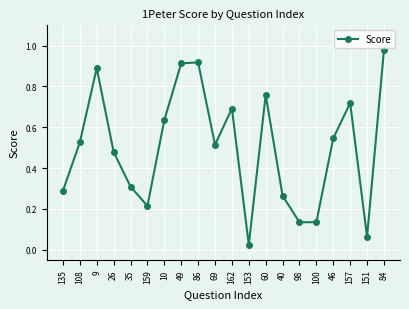

Which category has the lowest value across all series?

153